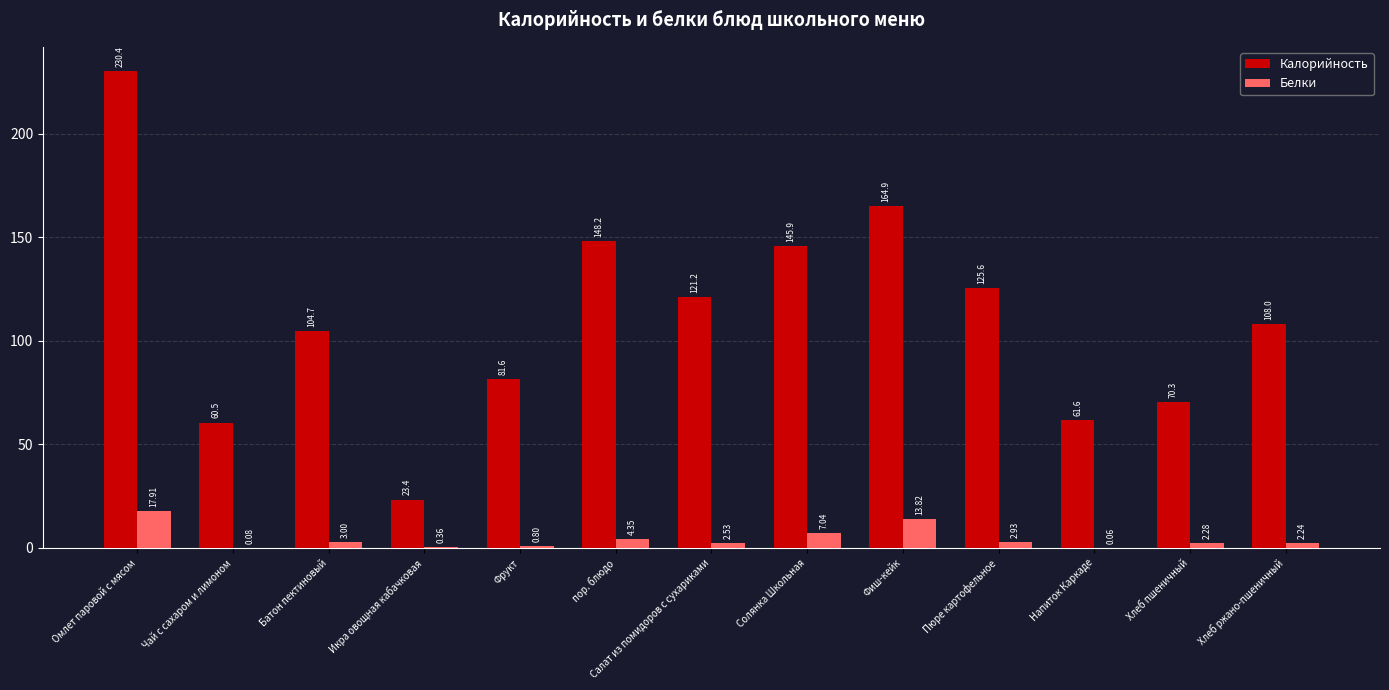

Is it true that Калорийность equals 125.6 at Пюре картофельное?

True